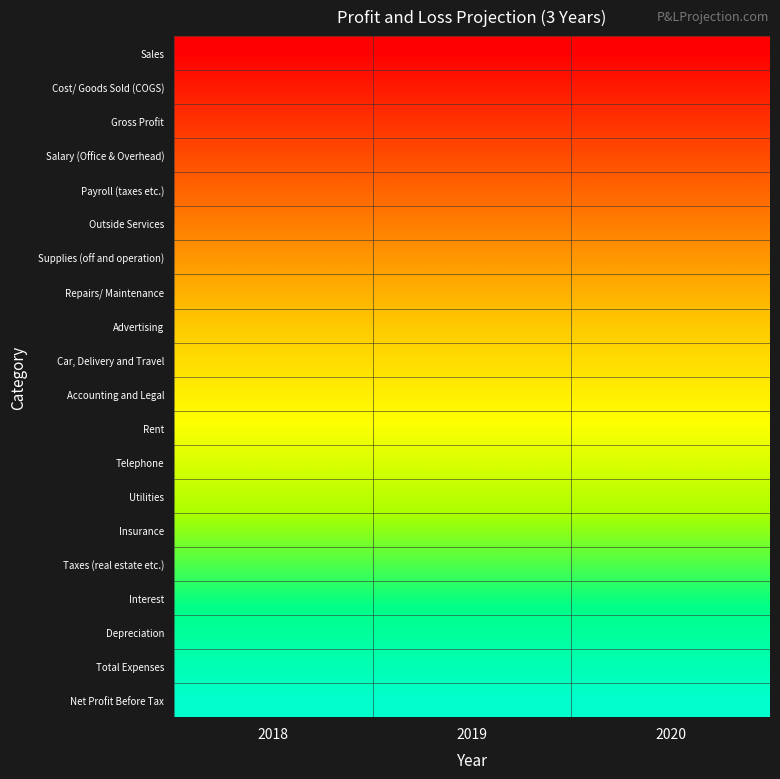

Which label corresponds to the smallest value in the chart?

2018